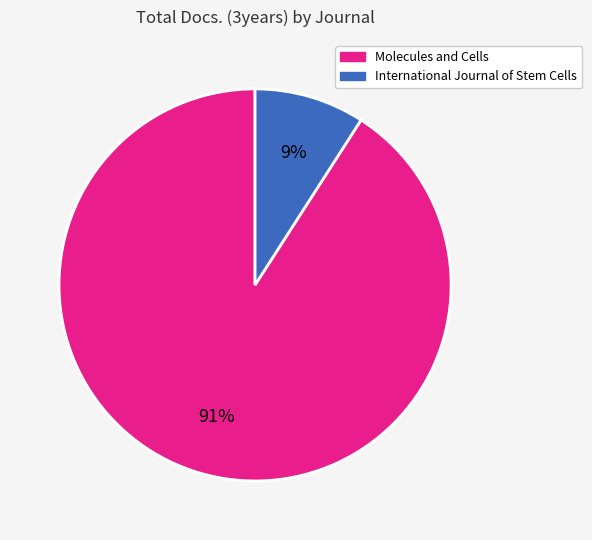

Combined, do International Journal of Stem Cells and Molecules and Cells account for over 50%?

Yes